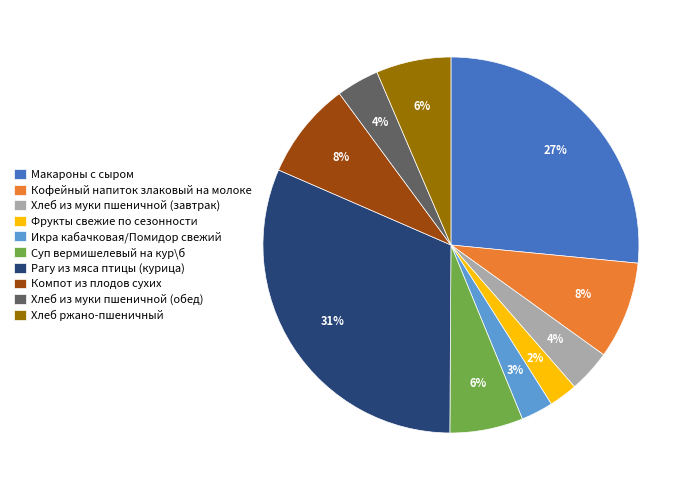

Count the number of slices in the pie.

10